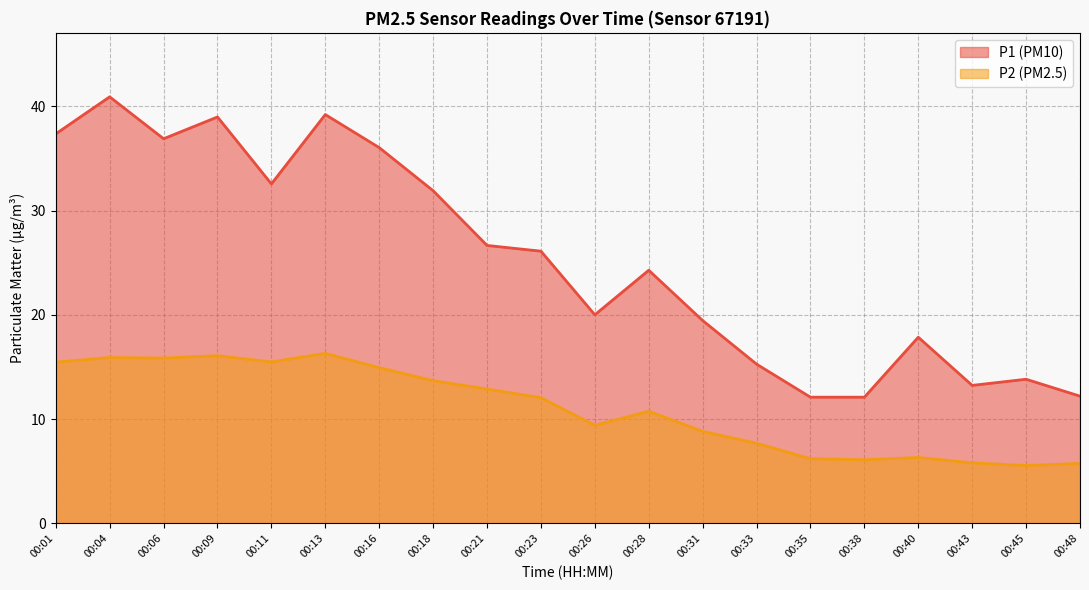

True or false: P2 and P1 cross at least once.

False